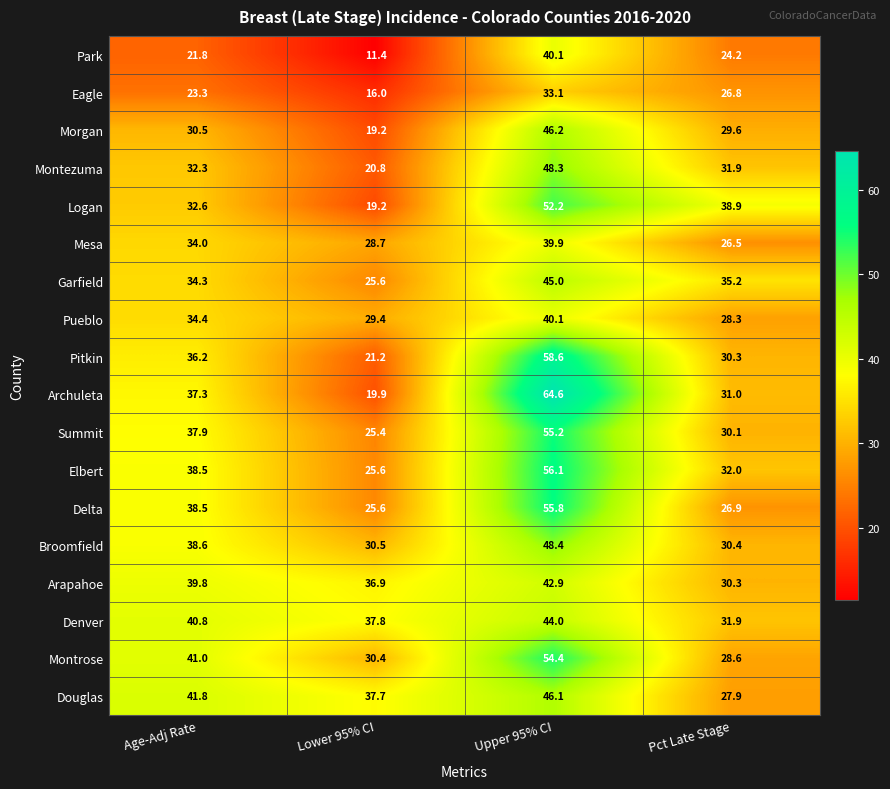

Rank the categories by Montrose value from lowest to highest.

Pct Late Stage, Lower 95% CI, Age-Adj Rate, Upper 95% CI